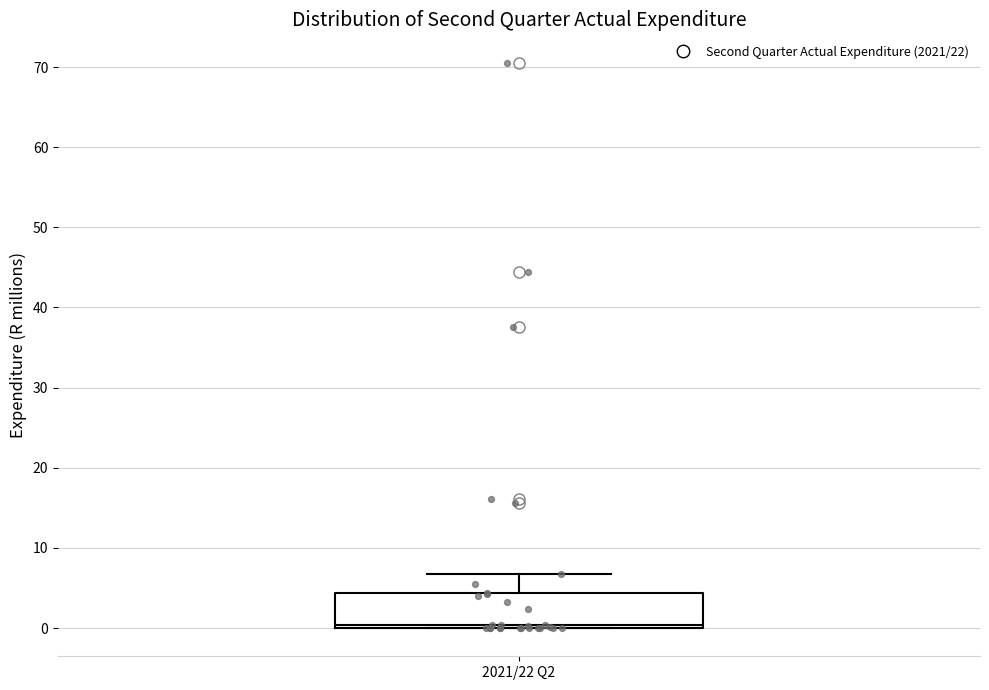

Read this box plot against the y-axis: the position of the median line, the range covered by the box, and the ends of both whiskers. The values are not printed on the chart, so give them approximately, as read against the axis.

median 0 (just above the box's lower edge), box 0 to 4, whiskers 0 to 7